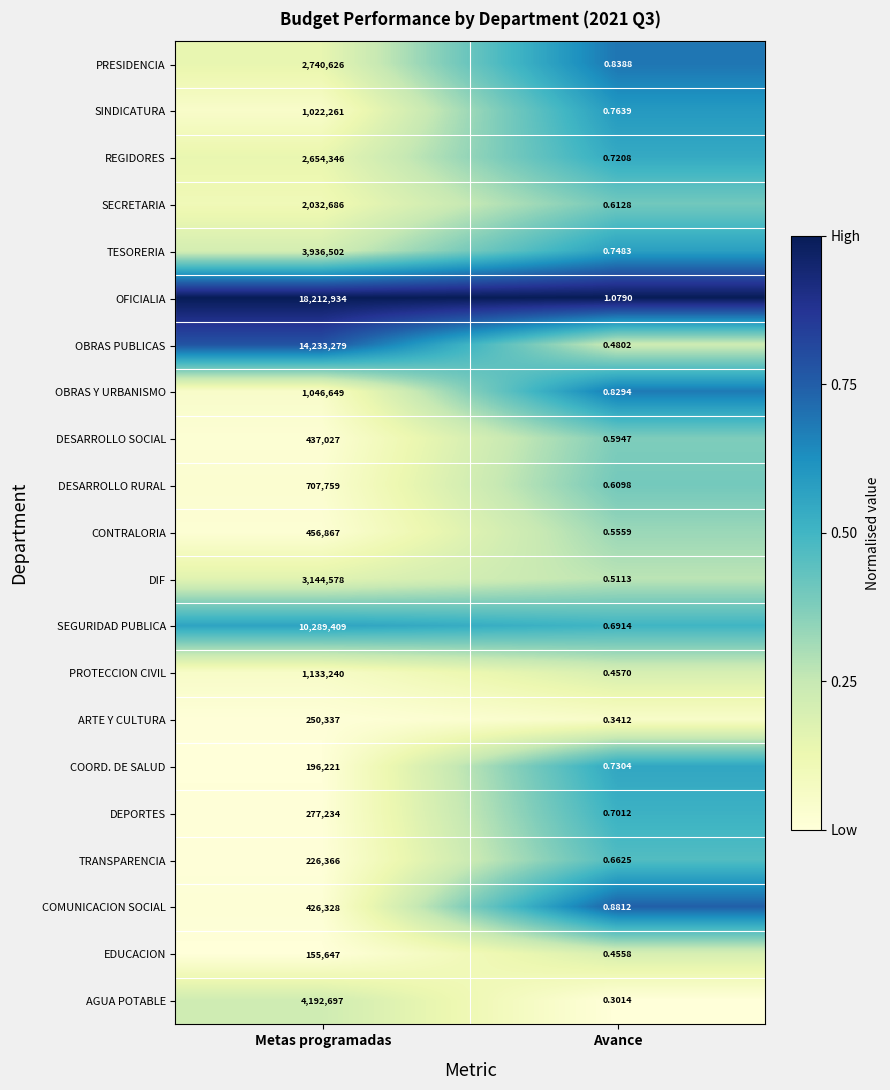

Which series changed the most between Metas programadas and Avance?

OFICIALIA